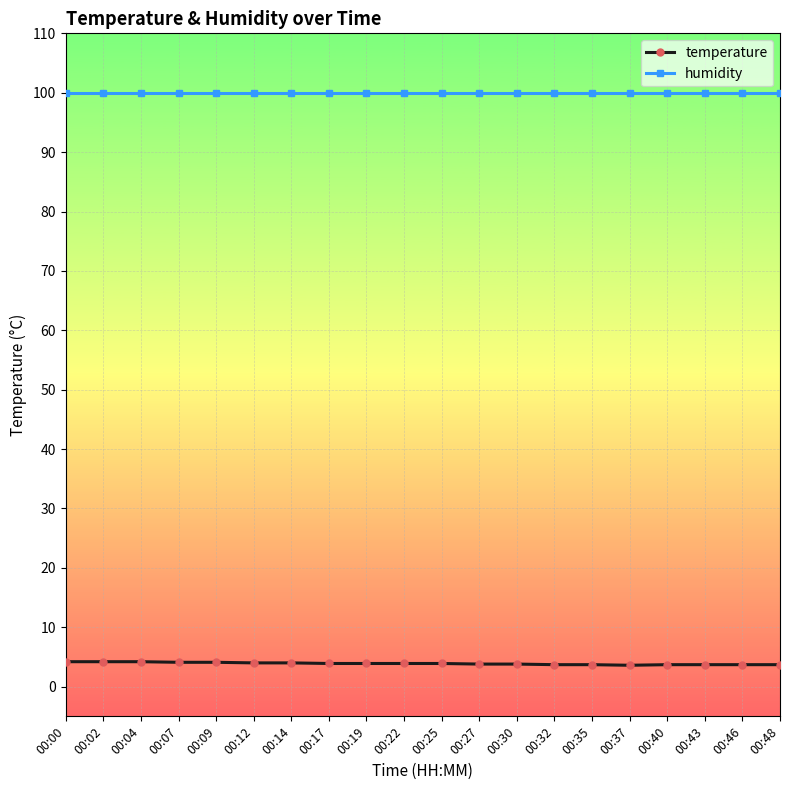

True or false: humidity has a value of 164.3 at 00:25.

False